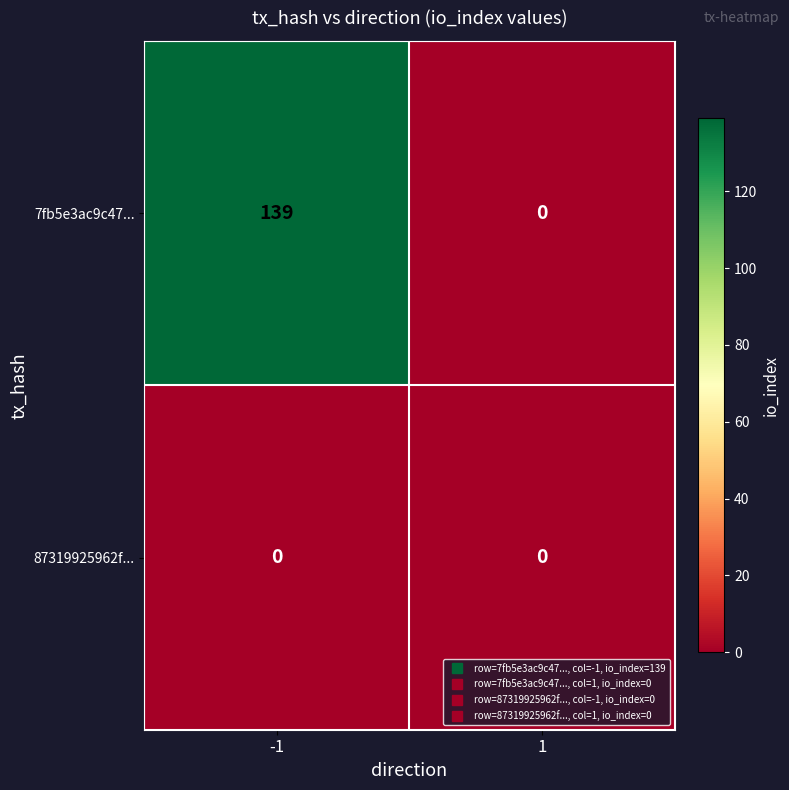

What value does the 7fb5e3ac9c47... series have at -1, to the nearest 10?

140